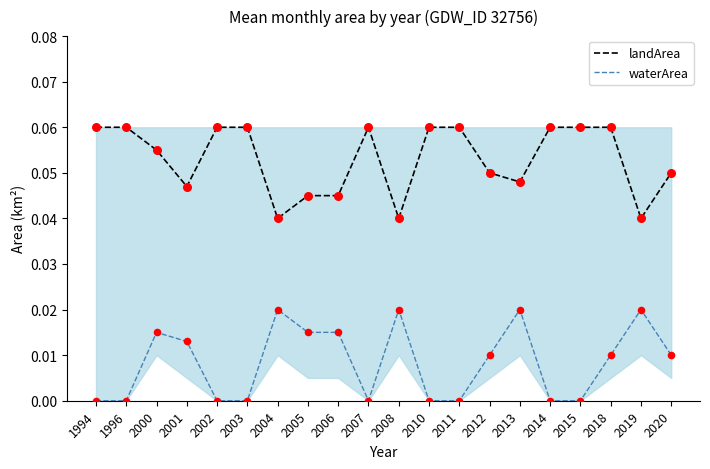

Is the value of waterArea at 2006 greater than the value of landArea at 2004?

No